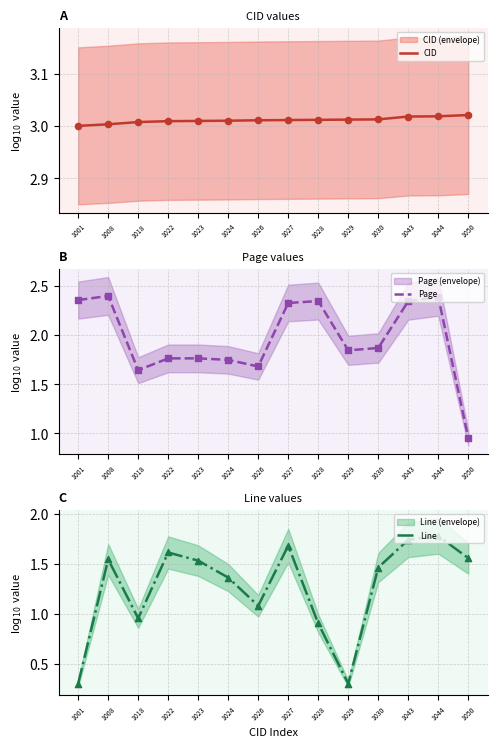

At which category is the sum across all series the highest?

1044